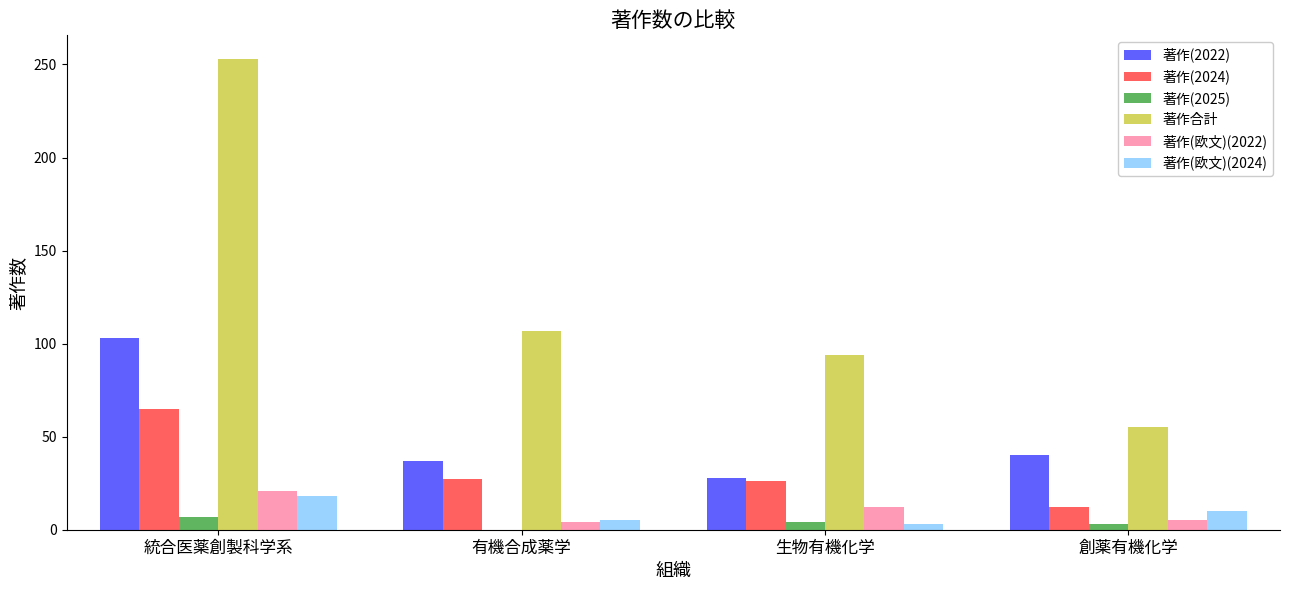

What is the total value across all series at 統合医薬創製科学系?

467